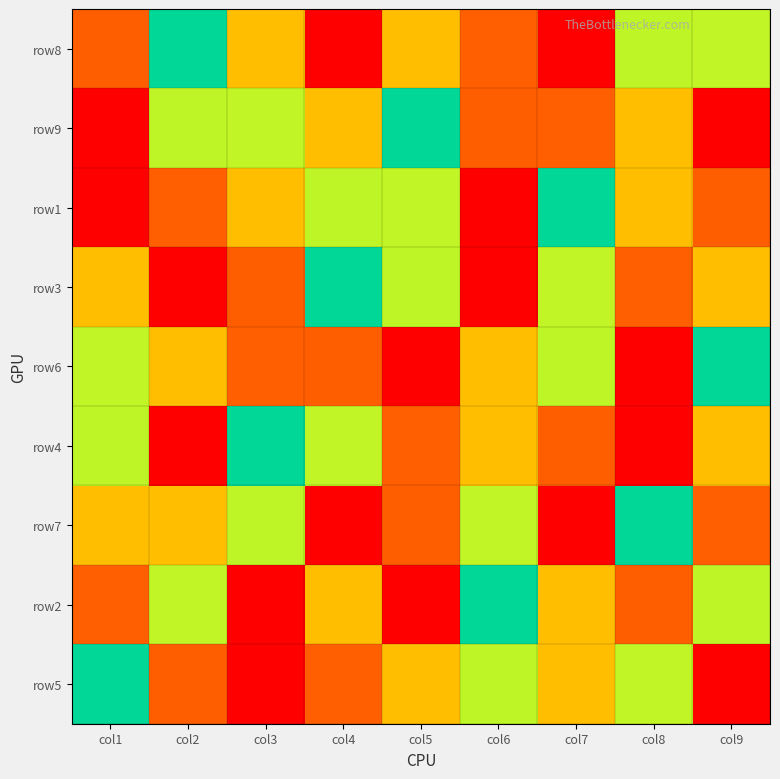

Reading left to right, extract all data points from this chart.

row8: col1=8	col2=5	col3=7	col4=1	col5=3	col6=2	col7=9	col8=4	col9=6
row9: col1=9	col2=4	col3=6	col4=7	col5=5	col6=8	col7=2	col8=3	col9=1
row1: col1=1	col2=2	col3=3	col4=4	col5=6	col6=9	col7=5	col8=7	col9=8
row3: col1=3	col2=9	col3=8	col4=5	col5=4	col6=1	col7=6	col8=2	col9=7
row6: col1=6	col2=7	col3=2	col4=8	col5=9	col6=3	col7=4	col8=1	col9=5
row4: col1=4	col2=1	col3=5	col4=6	col5=2	col6=7	col7=8	col8=9	col9=3
row7: col1=7	col2=3	col3=4	col4=9	col5=8	col6=6	col7=1	col8=5	col9=2
row2: col1=2	col2=6	col3=9	col4=3	col5=1	col6=5	col7=7	col8=8	col9=4
row5: col1=5	col2=8	col3=1	col4=2	col5=7	col6=4	col7=3	col8=6	col9=9